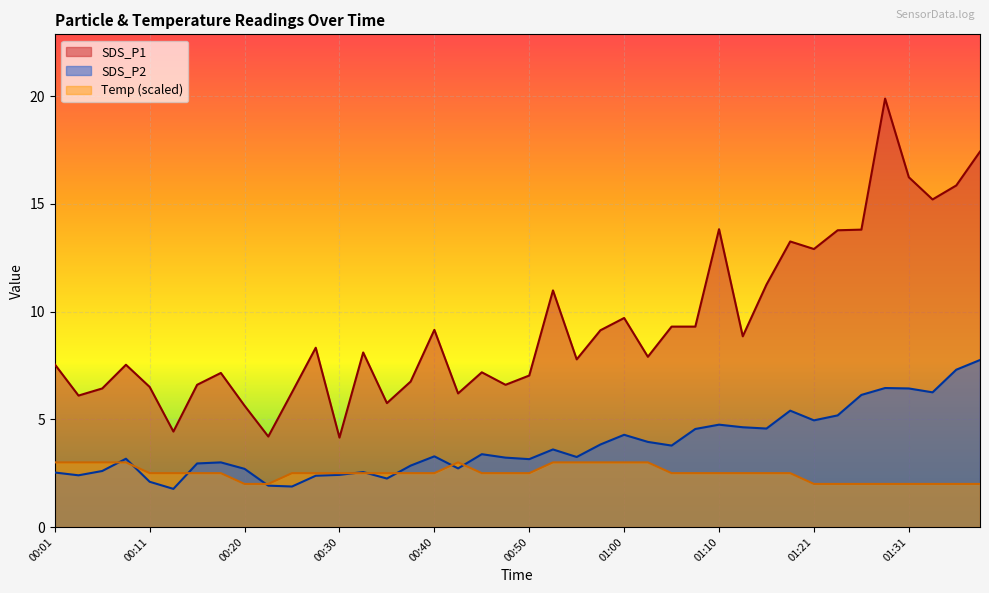

Where does the SDS_P1 series first go above 8?

00:28